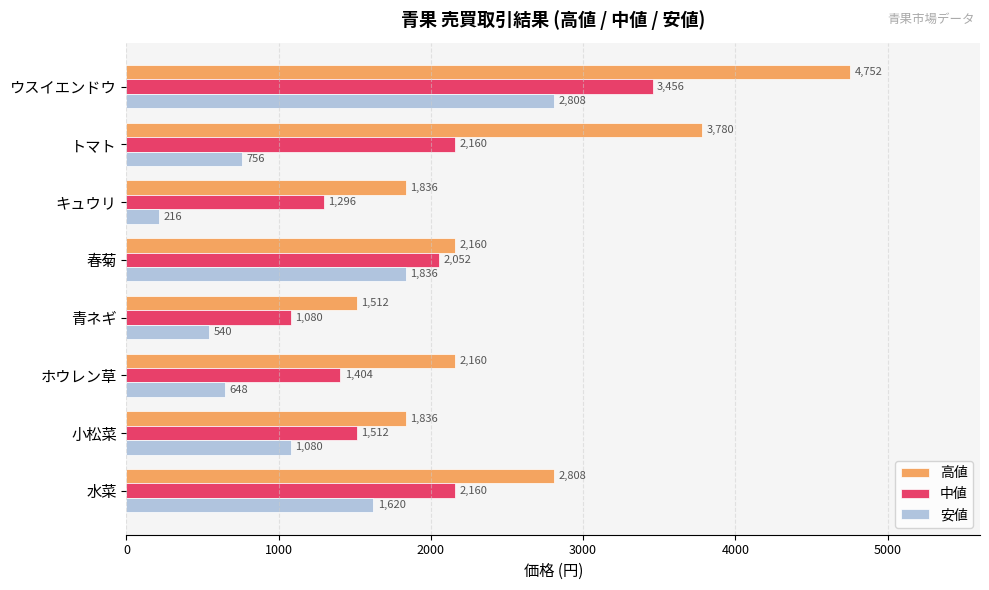

At which category is the sum across all series the highest?

ウスイエンドウ